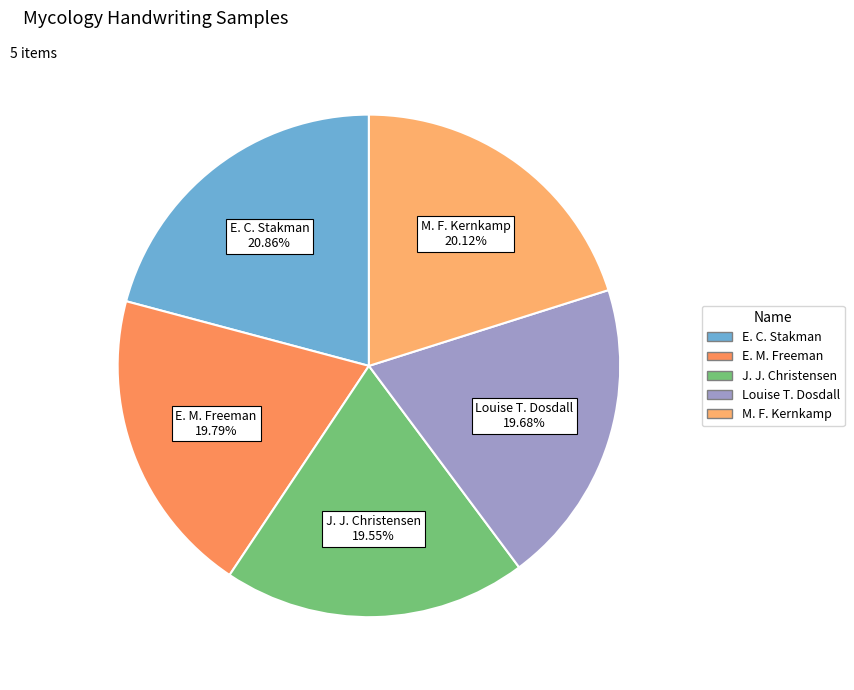

Does any single category account for the majority?

No